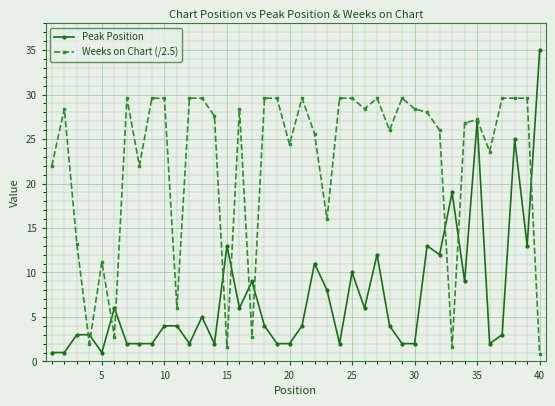

True or false: Weeks on Chart (/2.5) has more than 1 interior local peaks.

True